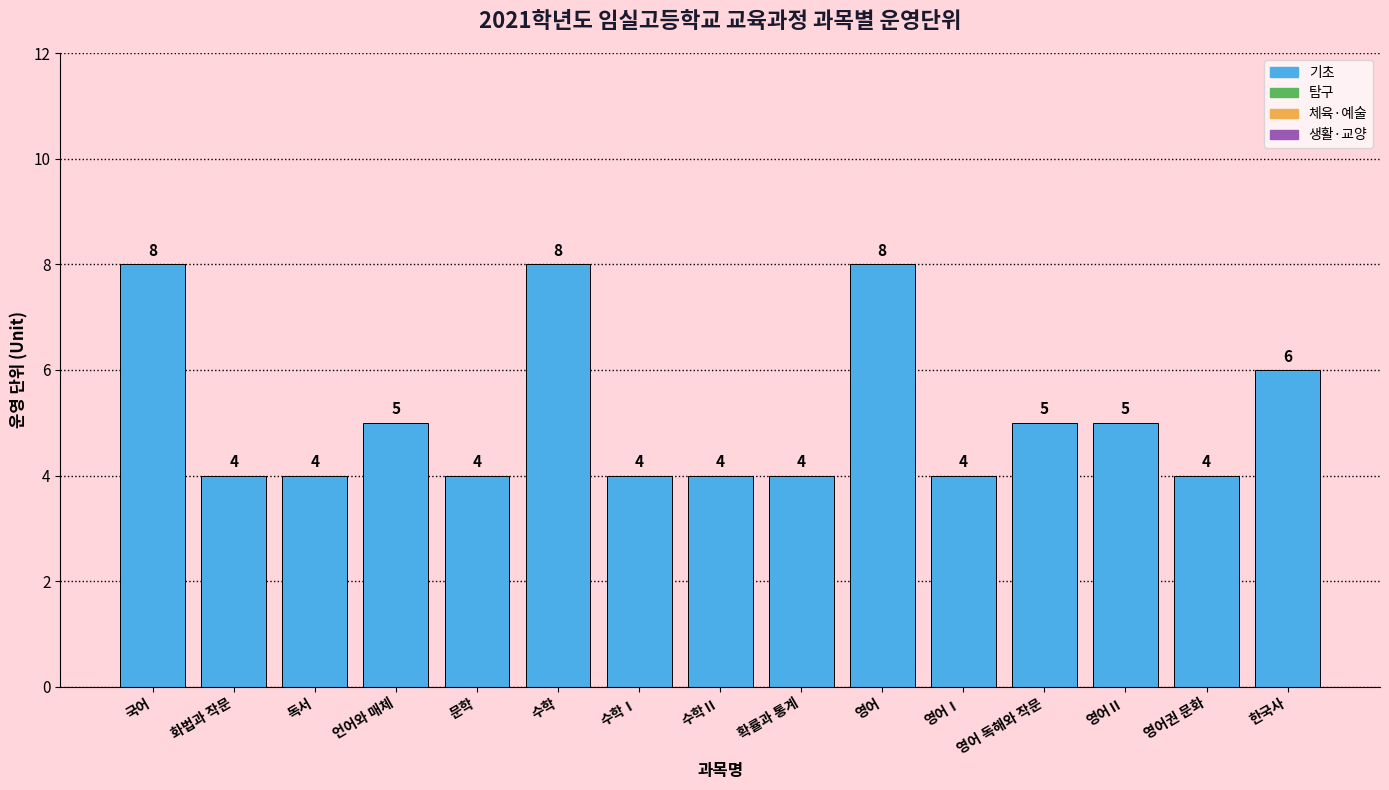

Count the values in the range 4 to 6.

12